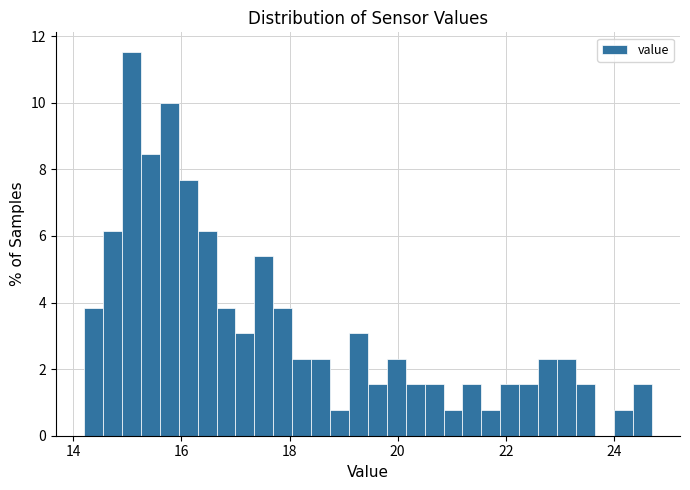

Around what value on the x-axis is the tallest bar? Give the approximate position of its centre, as read against the axis.

15.0